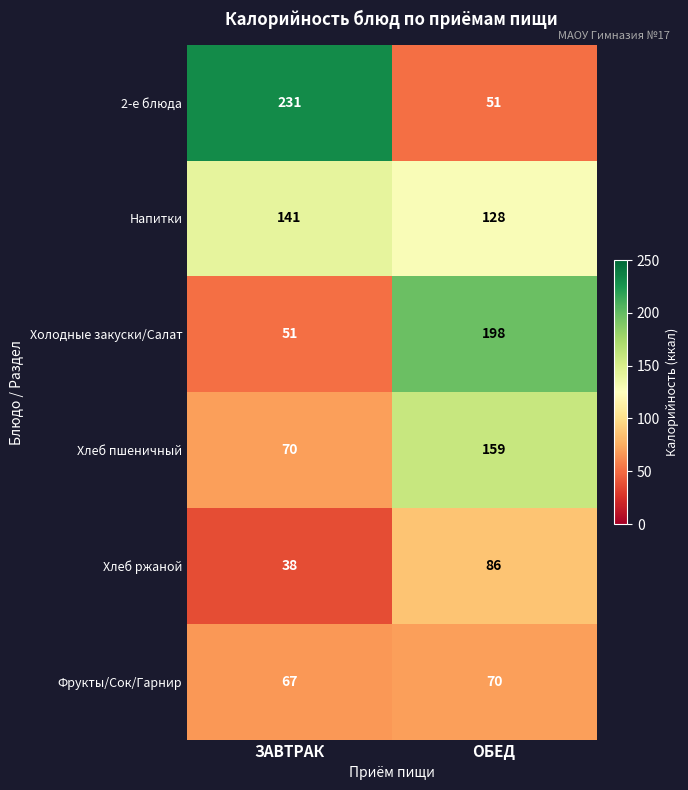

What is the difference between the highest and lowest values at ОБЕД?

147